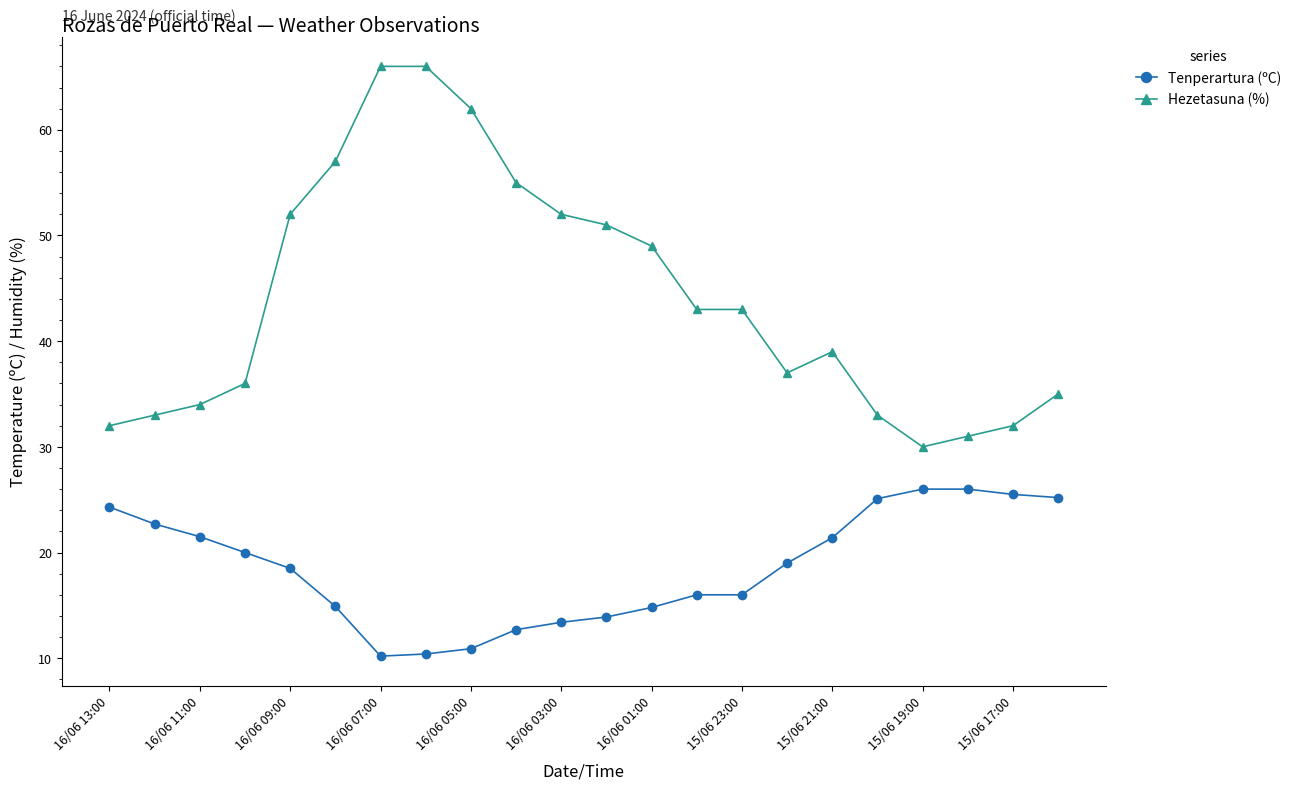

True or false: Hezetasuna (%) and Tenperartura (ºC) cross at least once.

False